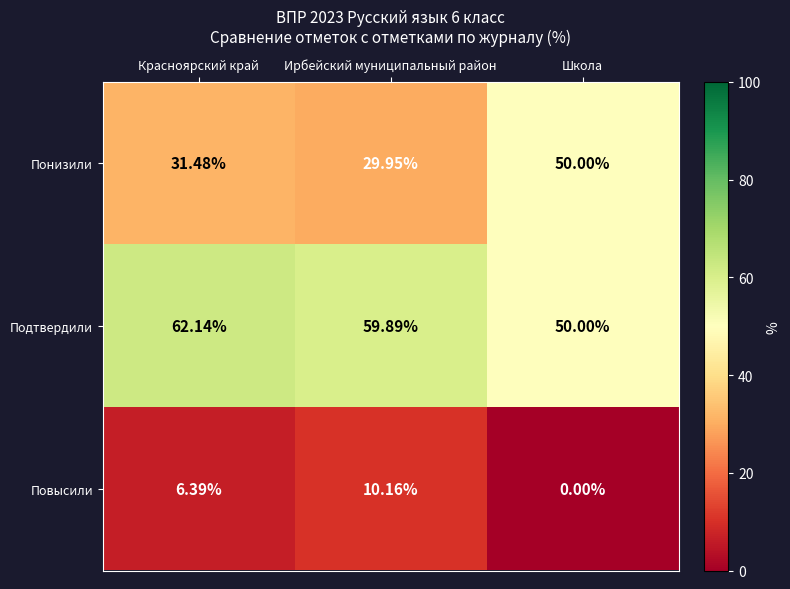

At which label does Повысили first exceed 6?

Красноярский край